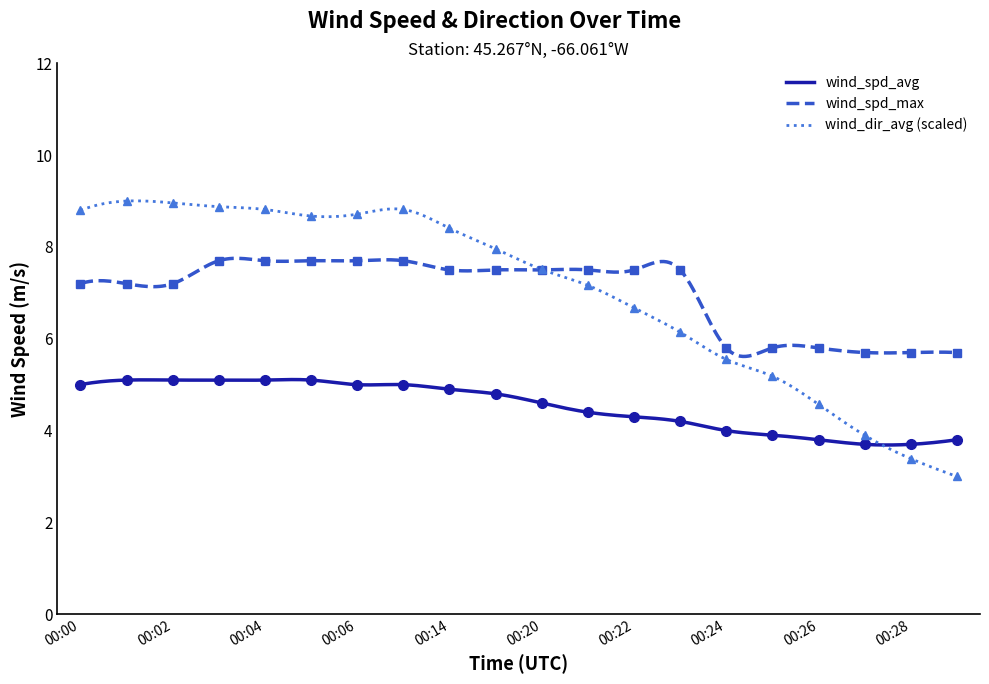

The wind_spd_avg series shows 3.7 at 00:27. True or false?

True